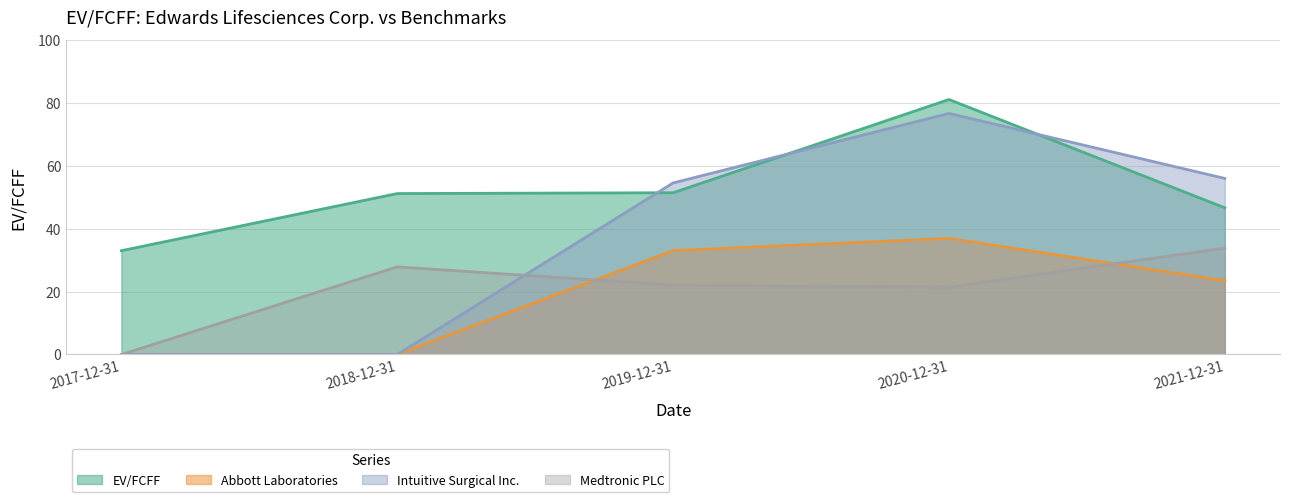

Between 2019-12-31 and 2020-12-31, which series saw the biggest shift?

EV/FCFF